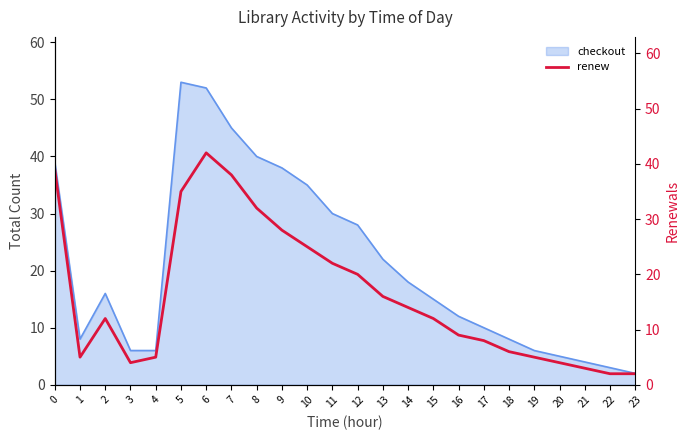

True or false: checkout has a value of 4 at 21.

True